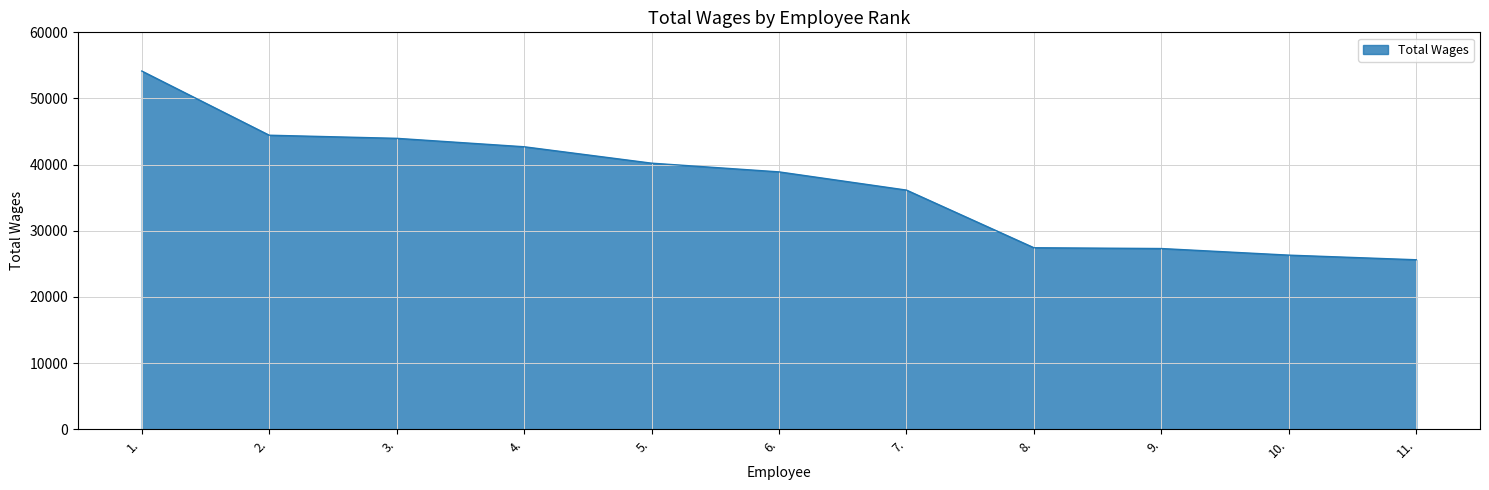

Where is the data nearest to the value 39885?

5.